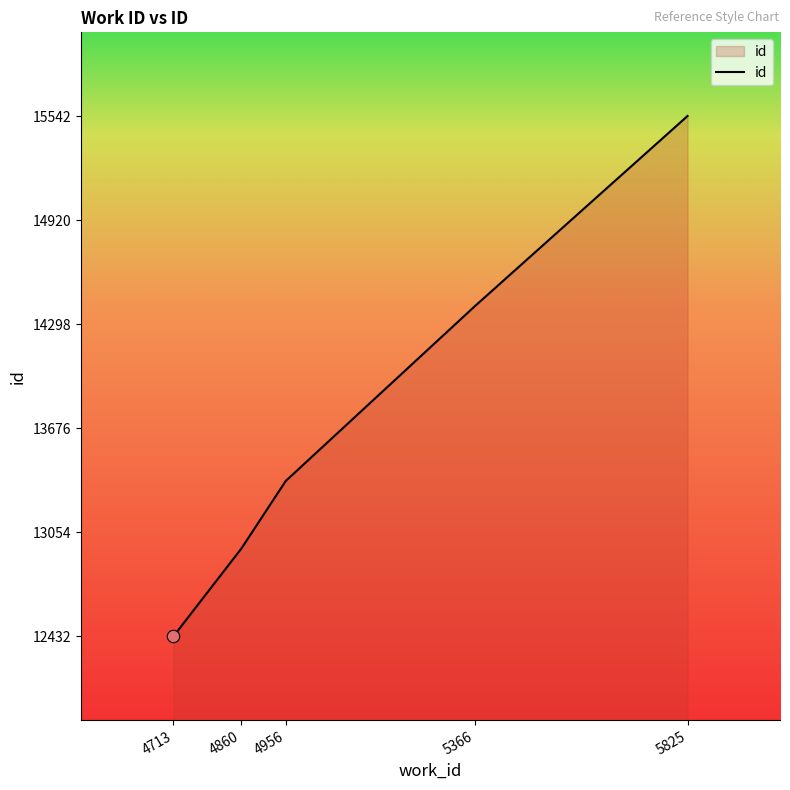

Approximately how many times larger is the value at 4713 compared to 4956?

0.9